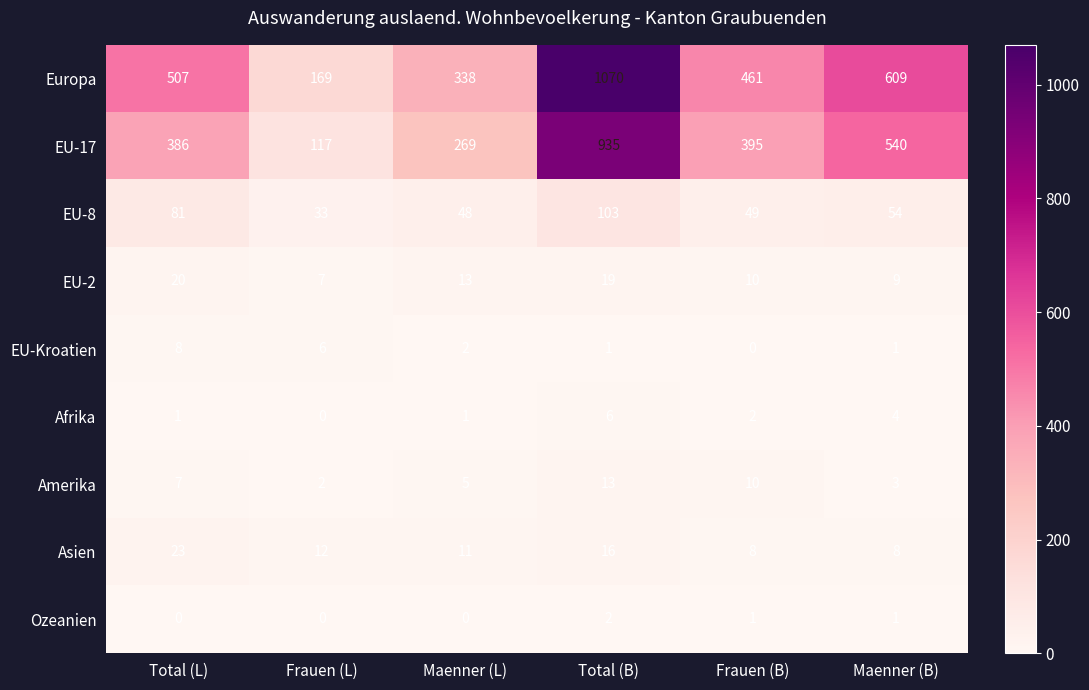

Which series has the largest total across all categories?

Europa